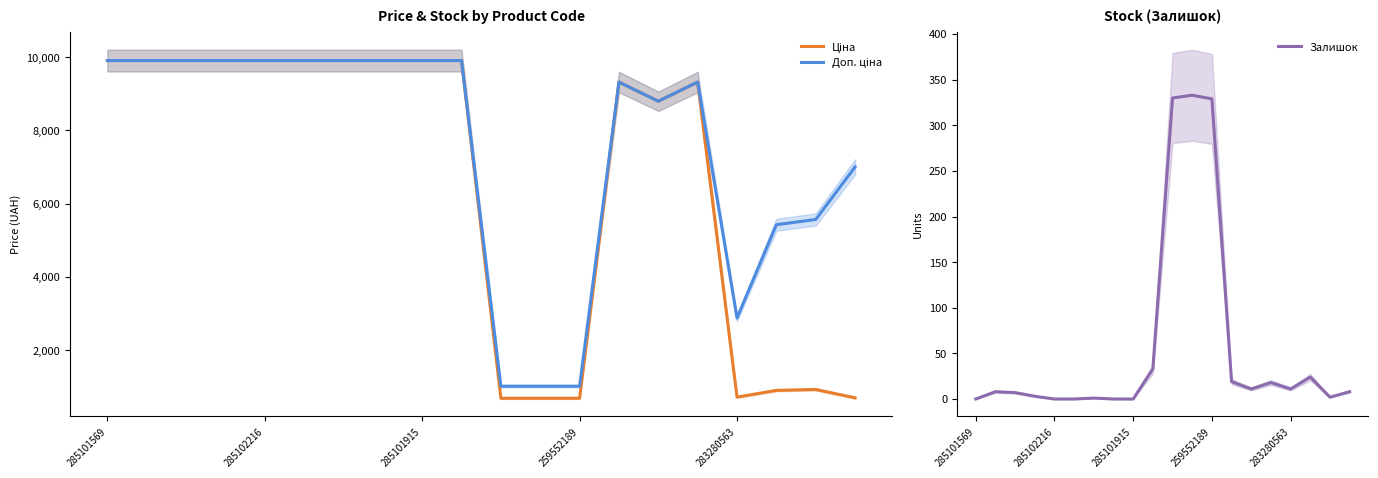

What is the highest value of the Залишок series?

333